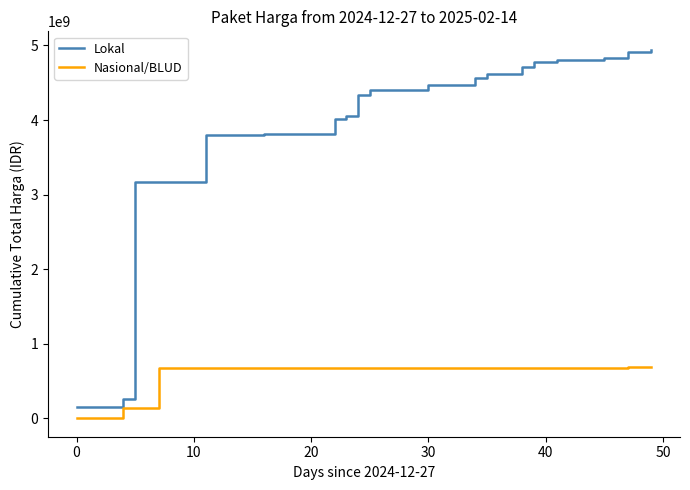

True or false: Lokal and Nasional/BLUD intersect in this chart.

False